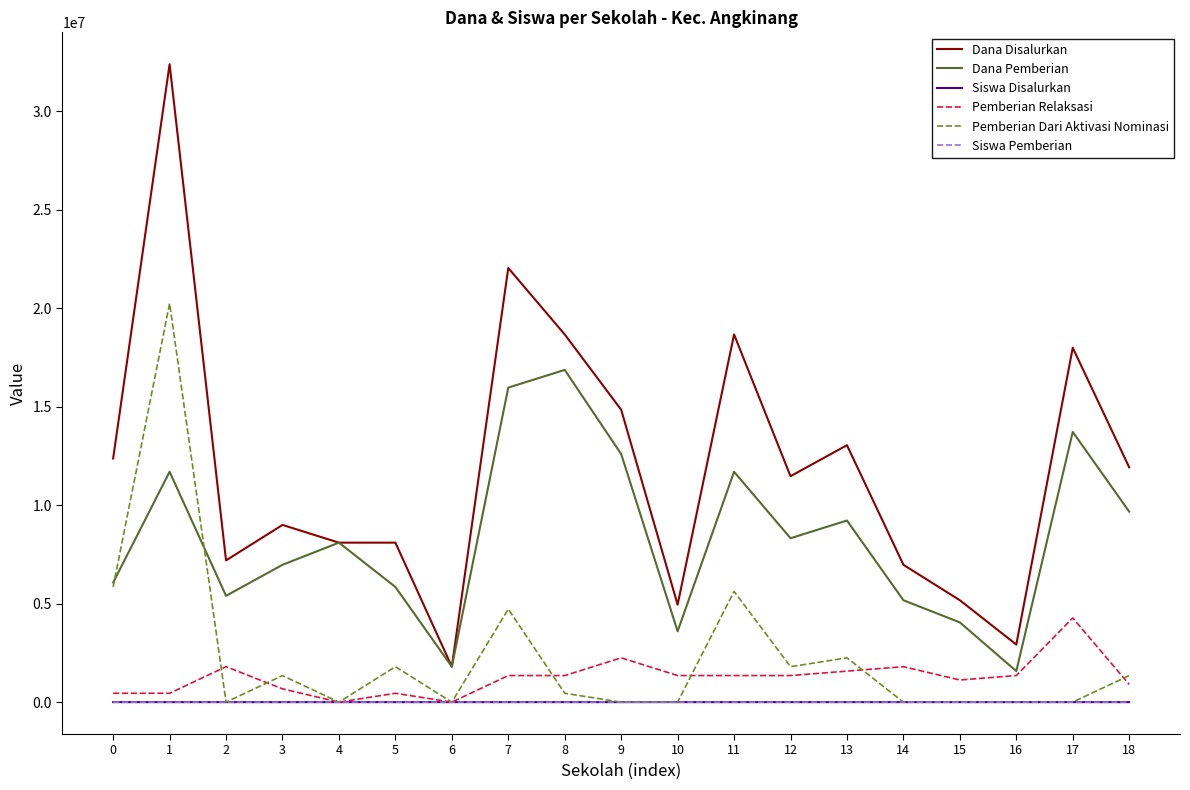

The value of Pemberian Dari Aktivasi Nominasi at 0 is 9026521. True or false?

False